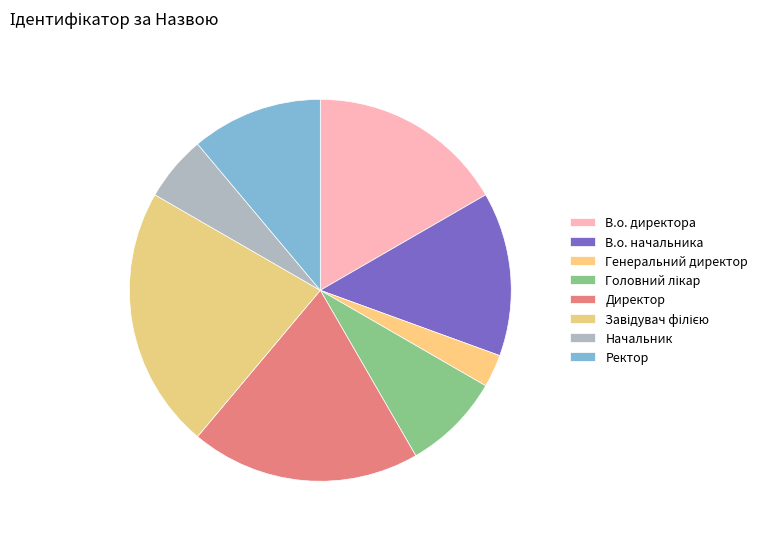

How many segments does this pie chart have?

8